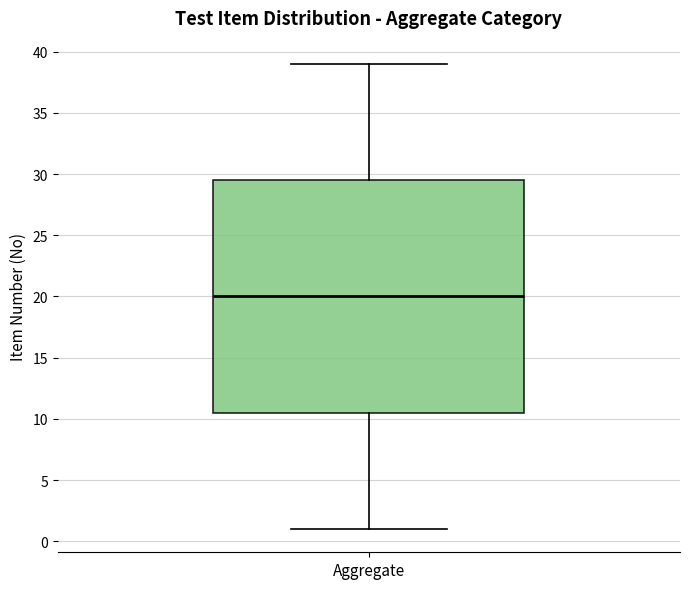

Transcribe this box plot: give where the median line is, the range the box spans, and where the two whiskers end, as read against the y-axis. The values are not printed on the chart, so give them approximately, as read against the axis.

median 20.0, box 10.5 to 29.5, whiskers 1.0 to 39.0